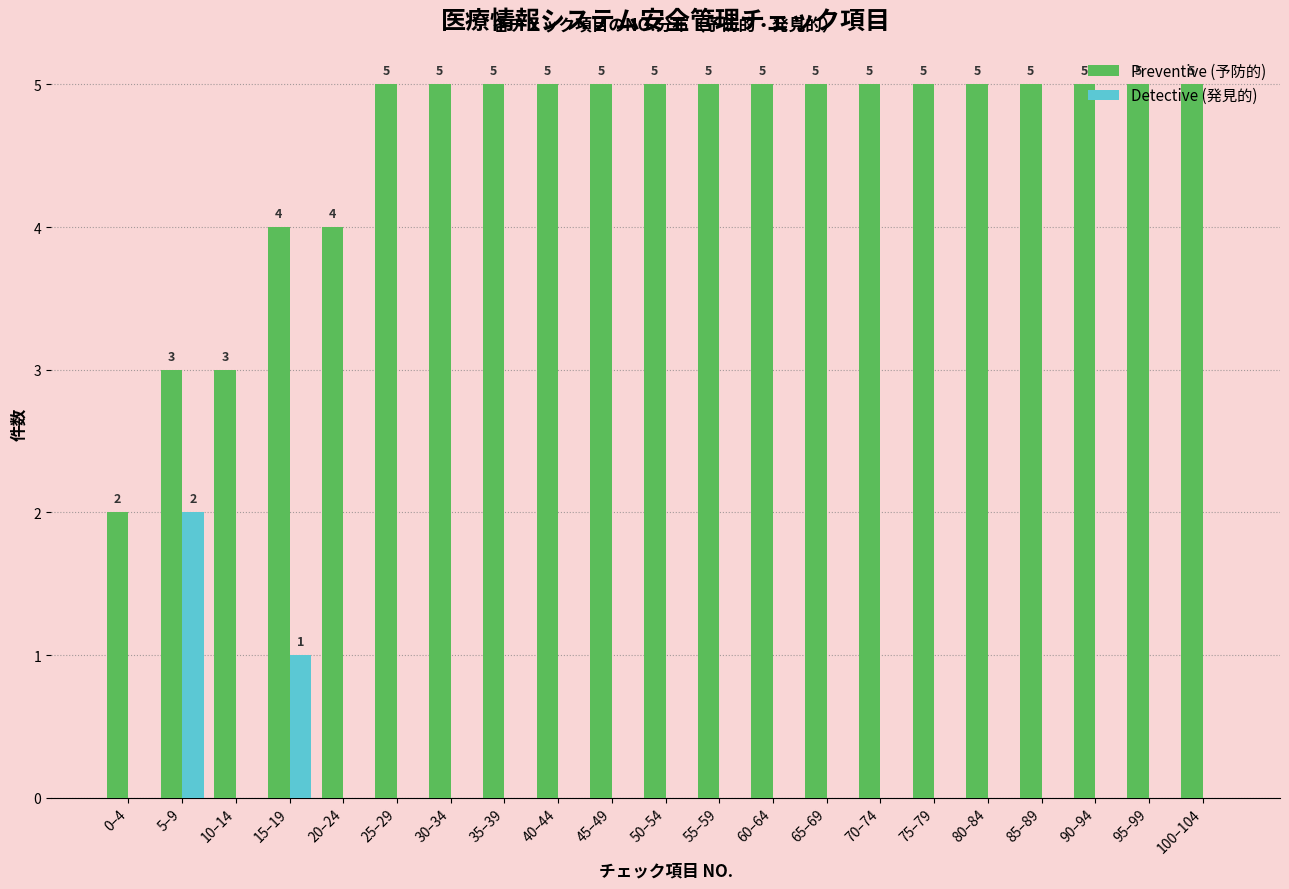

What is the total value across all series at 20–24?

4